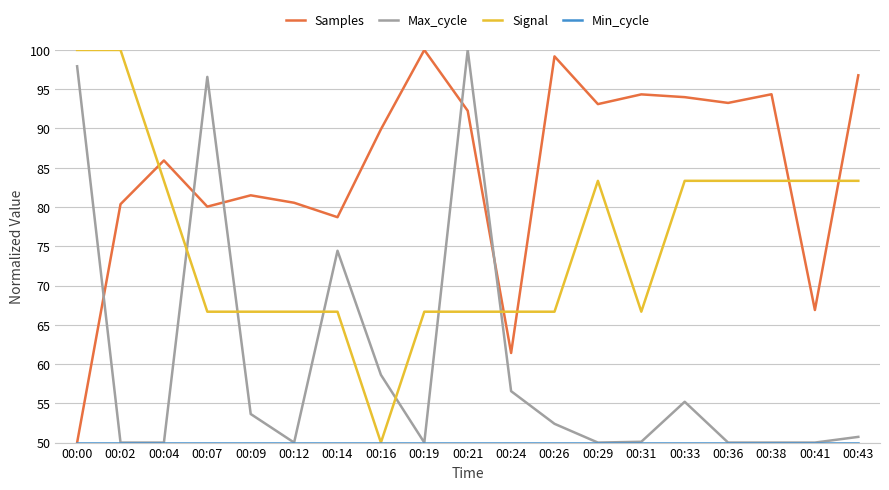

How many intersections are there between Max_cycle and Samples?

5